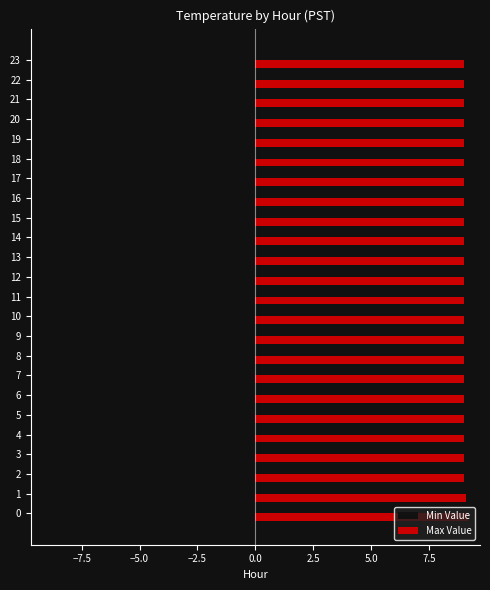

Rank the series by their maximum value, from highest to lowest.

Max Value, Min Value